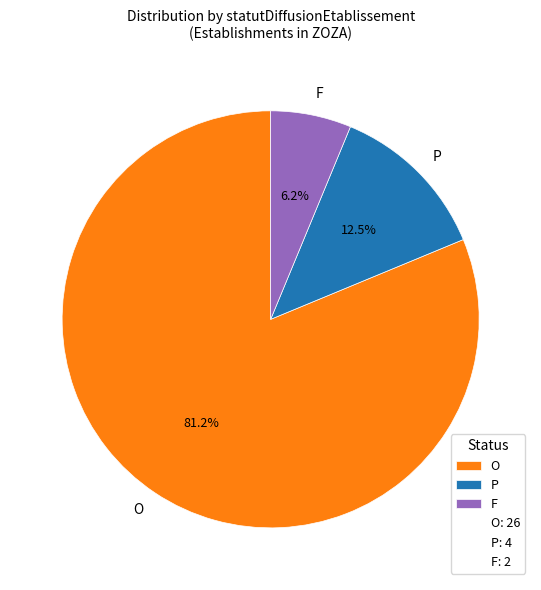

How many slices are in this pie chart?

3